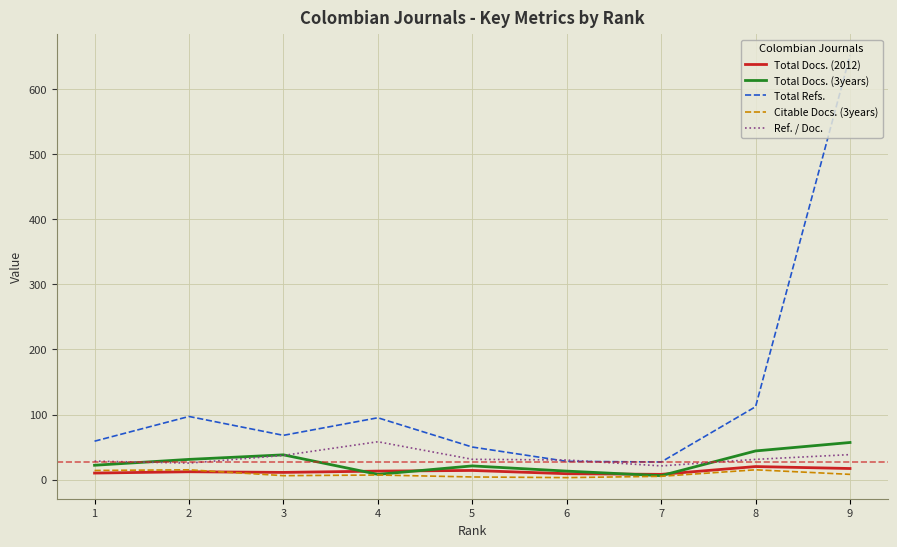

What is the spread (max minus min) of values at 8?

97.0